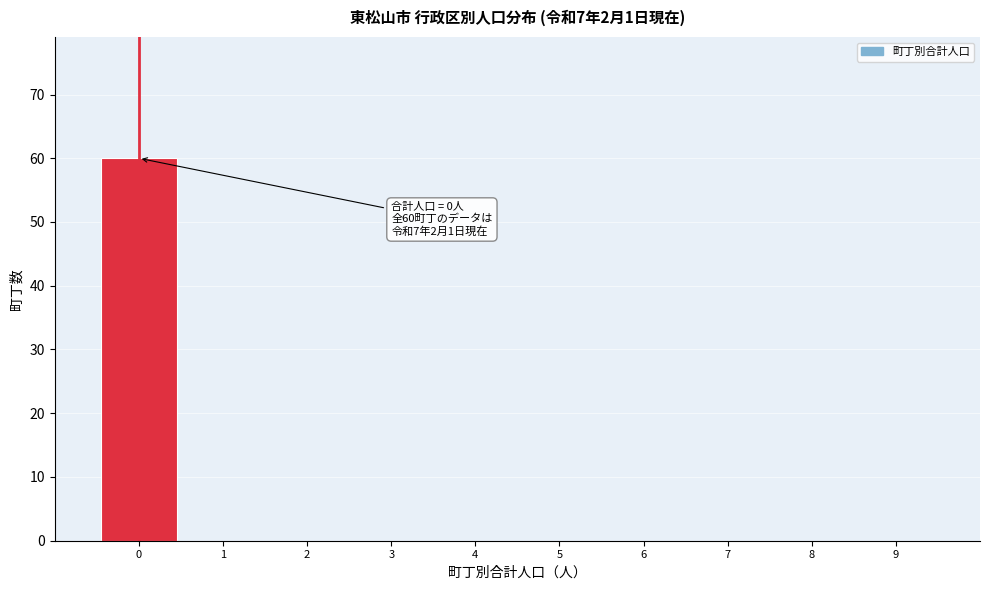

Over which range of the x-axis is the bar tallest?

-0.5 to 0.5